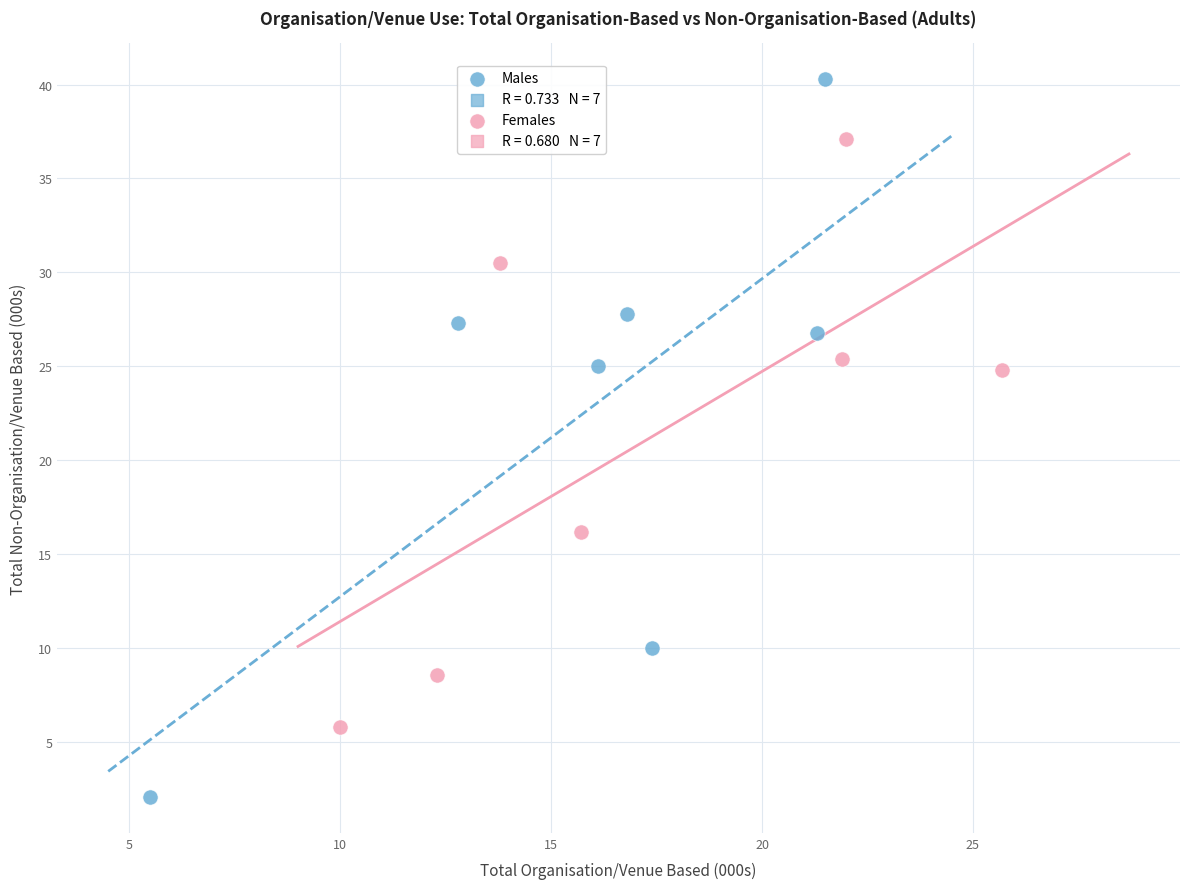

Which series has the largest Y range (max minus min)?

Males